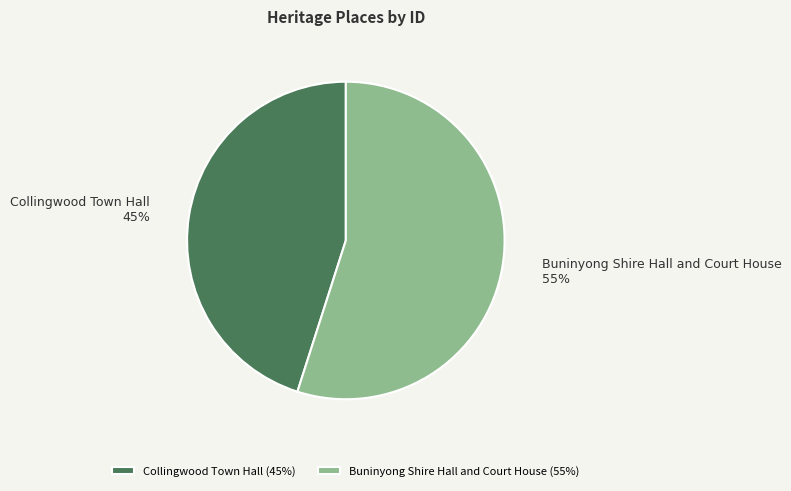

To the nearest percent, what percentage of the pie is Collingwood Town Hall?

45%